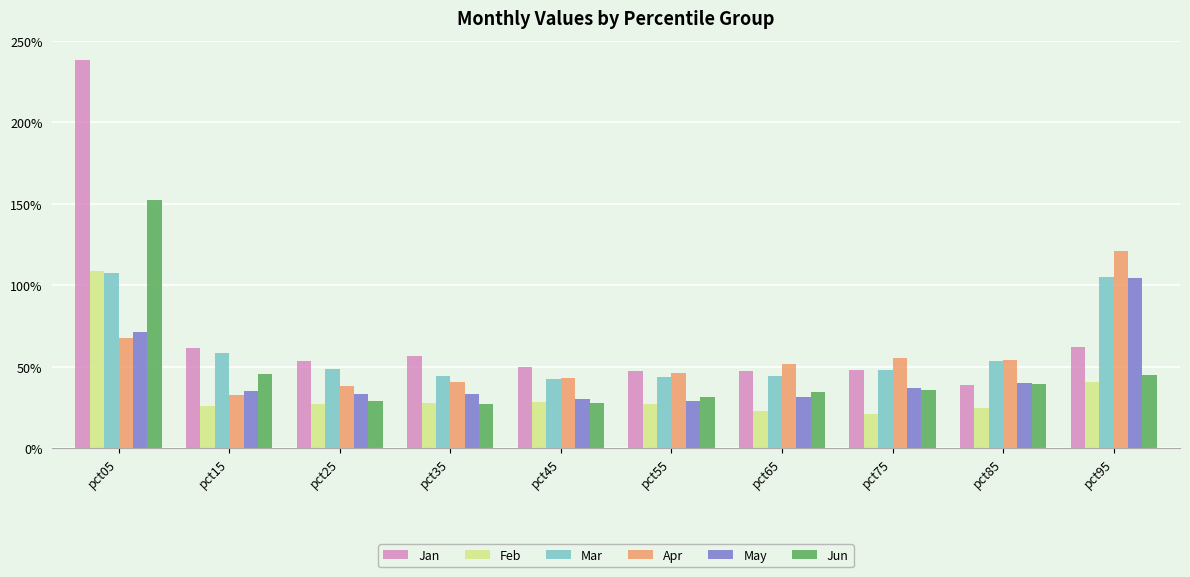

What is the spread (max minus min) of values at pct65?

0.3